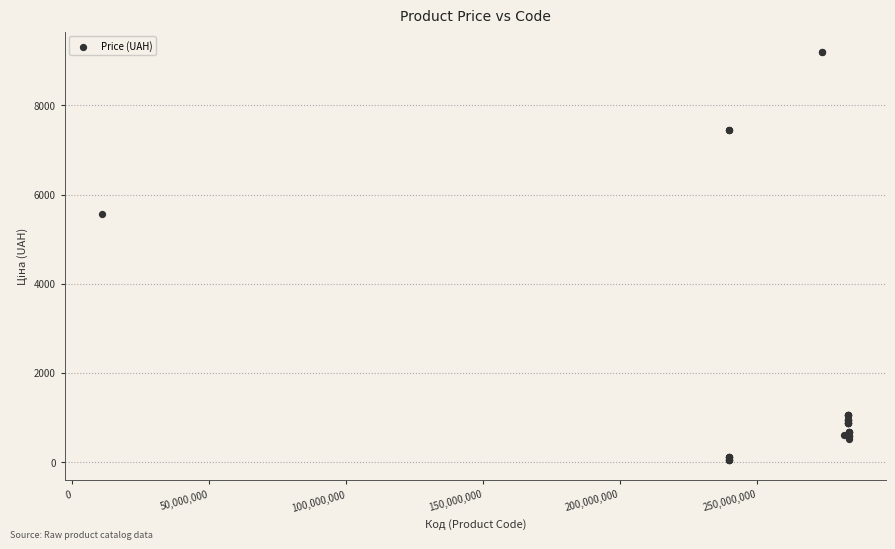

What Y value in the scatter plot is closest to 4626?

5560.3